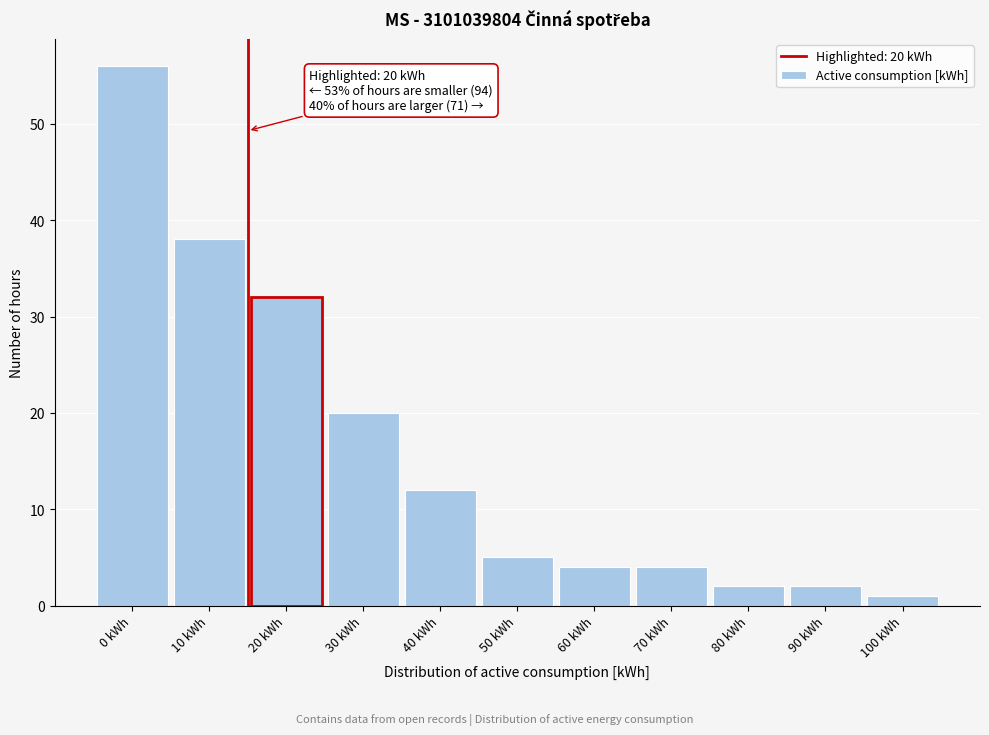

Reading left to right, extract all data points from this chart.

56	38	32	20	12	5	4	4	2	2	1